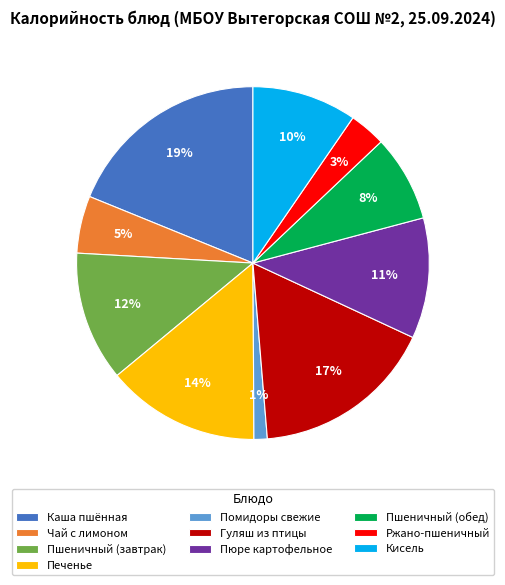

The Чай с лимоном slice represents 5% of the pie. True or false?

True